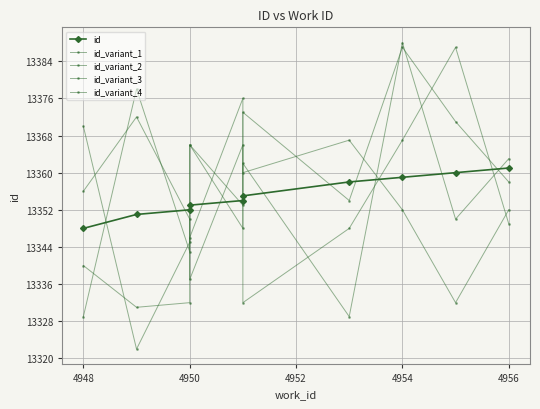

What is the lowest value of the id series?

13348